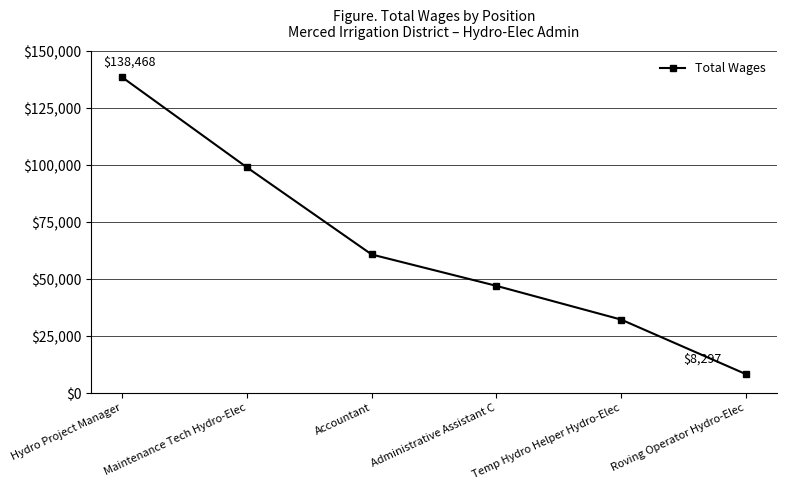

What position from the right is Hydro Project Manager?

6